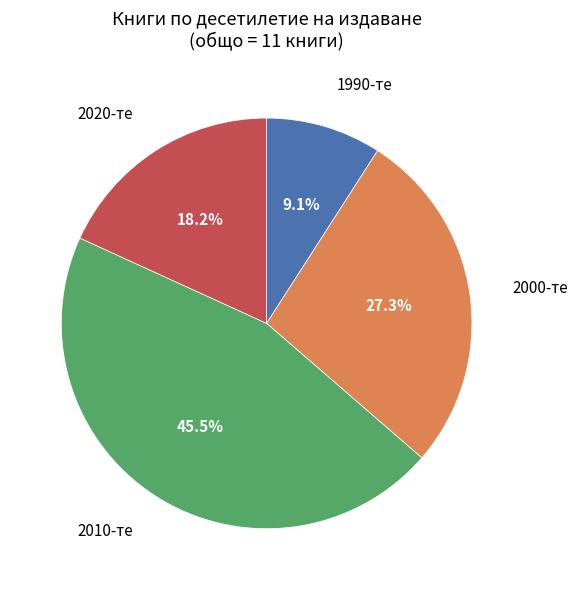

Is there a majority slice in this chart?

No